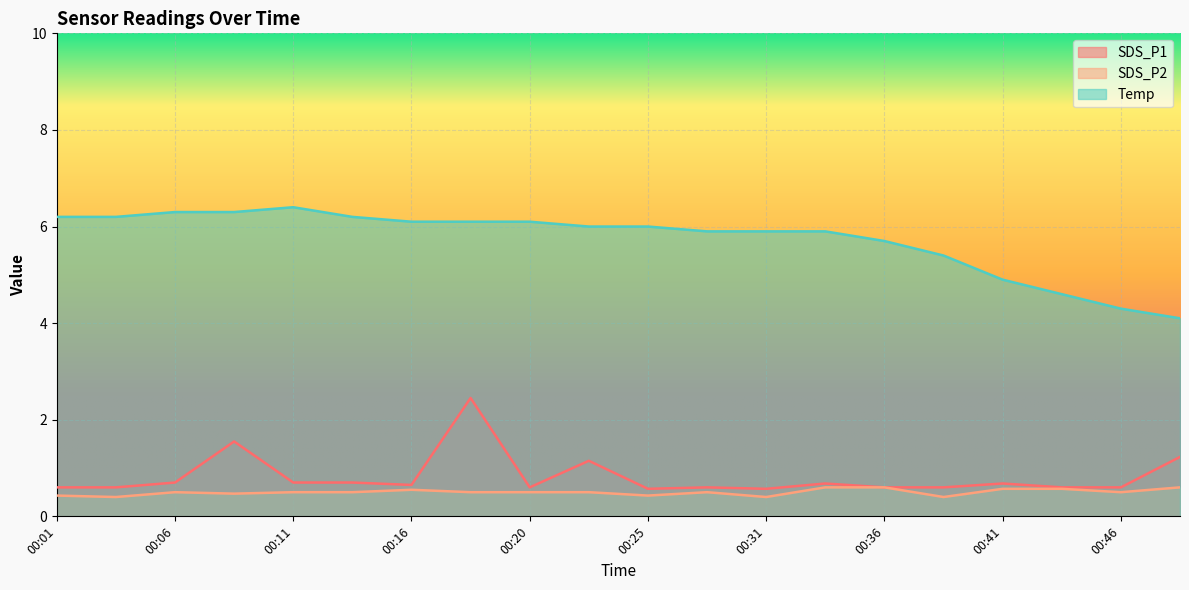

Read the Temp value at 00:23.

6.0